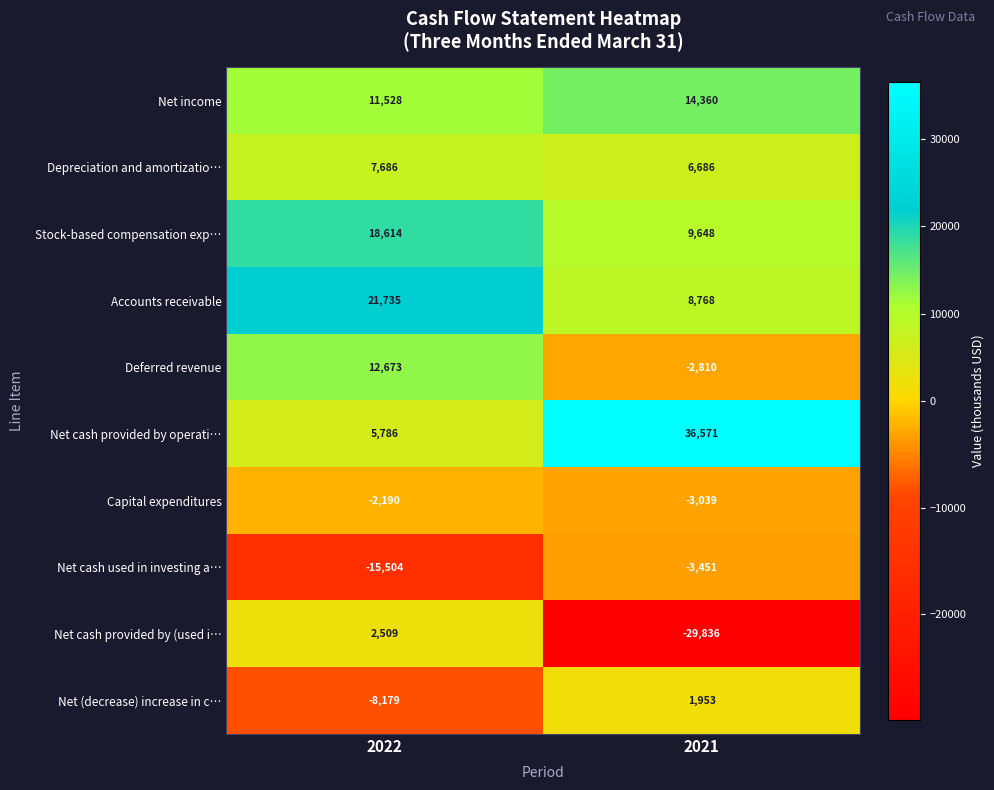

Is it true that Stock-based compensation exp… equals 31273 at 2022?

False